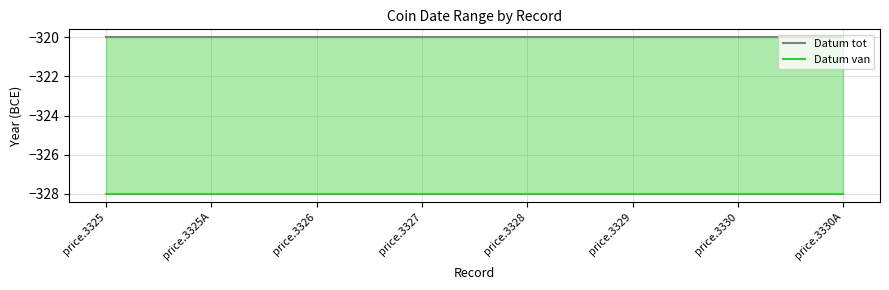

What is the lowest value of the Datum tot series?

-320